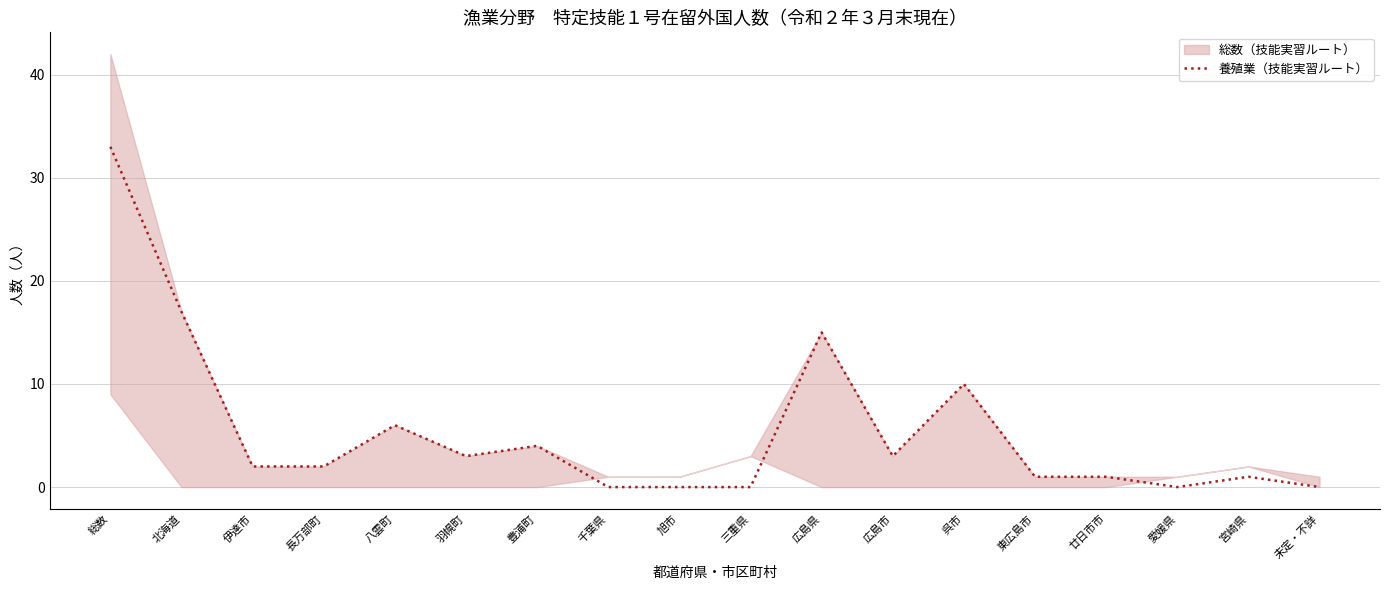

Where does the data first go above 2?

総数